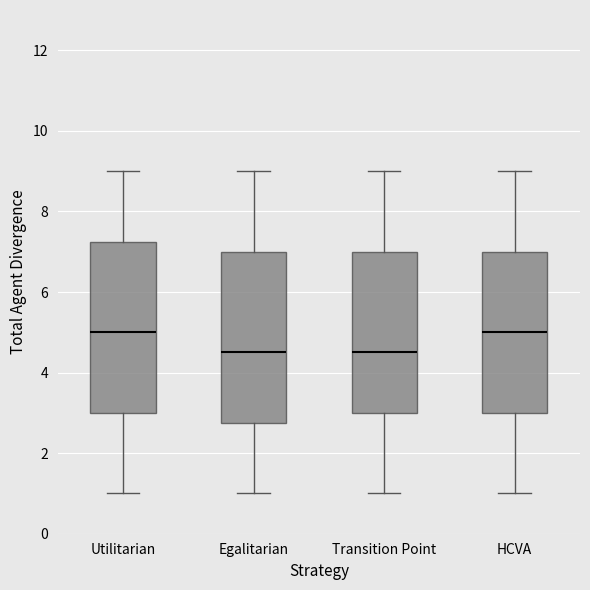

Where does the lower whisker of the box for HCVA end on the y-axis? The values are not printed on the chart, so give them approximately, as read against the axis.

1.0